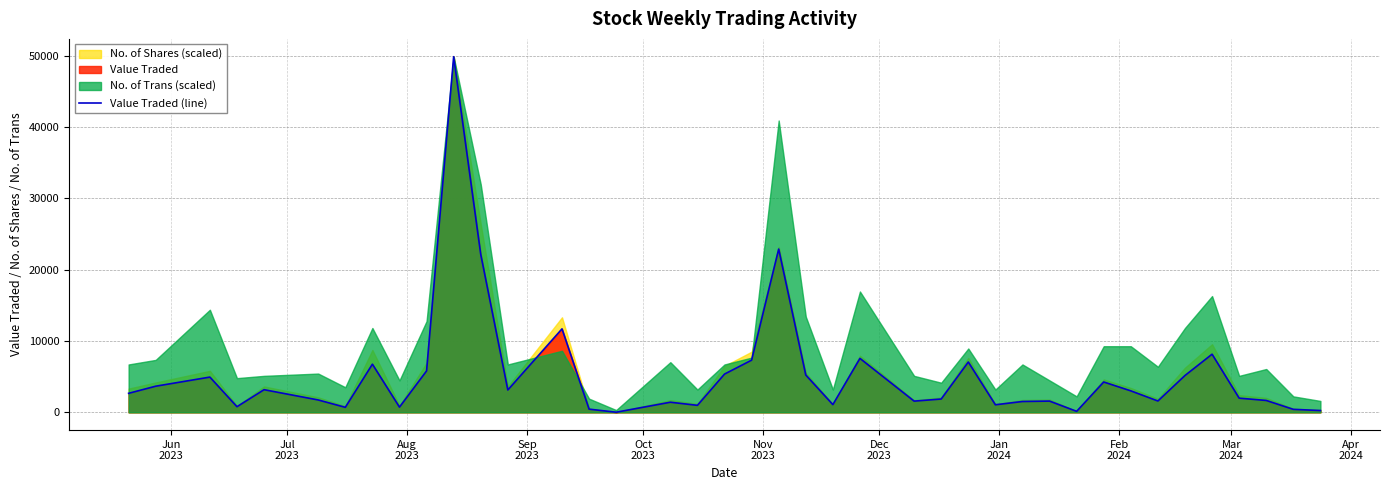

True or false: the data has more than 1 interior local peaks.

True